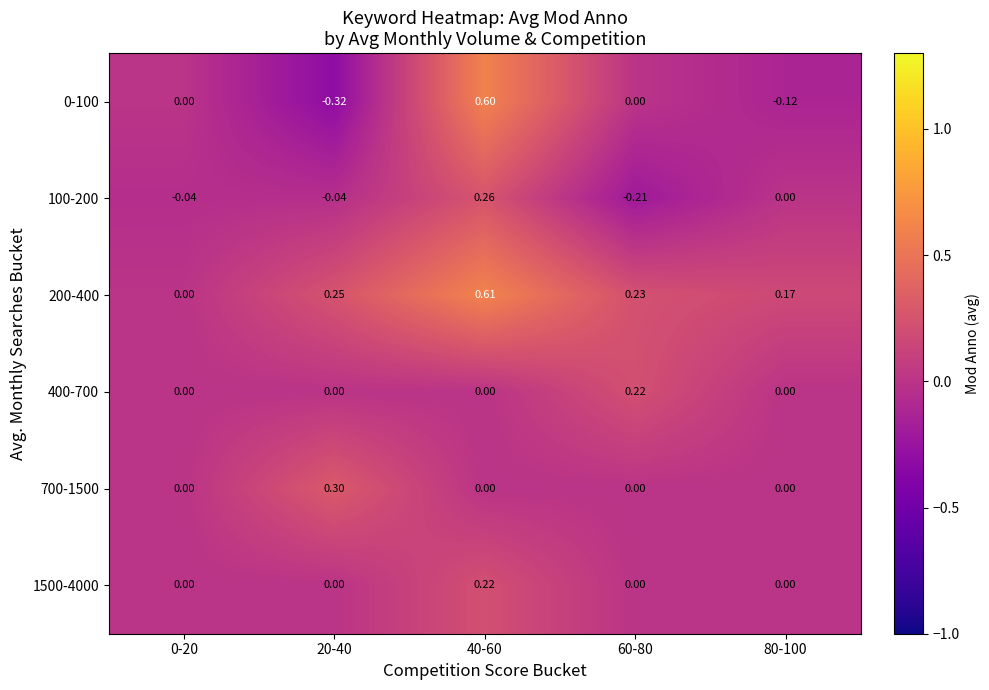

Which label corresponds to the smallest value in the chart?

20-40